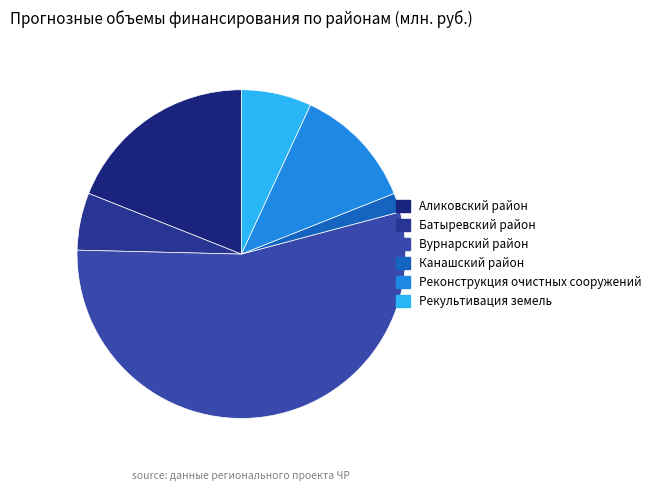

What is the majority slice?

Вурнарский район